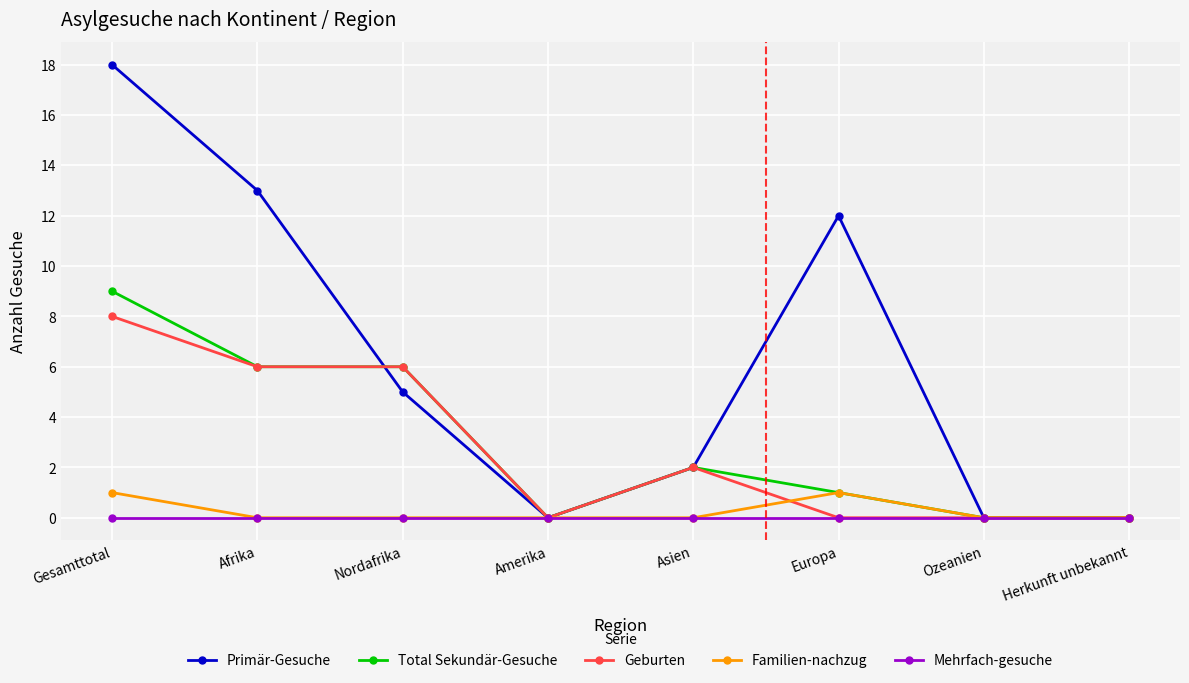

List the series in order of their peak value, highest first.

Primär-Gesuche, Total Sekundär-Gesuche, Geburten, Familien-nachzug, Mehrfach-gesuche